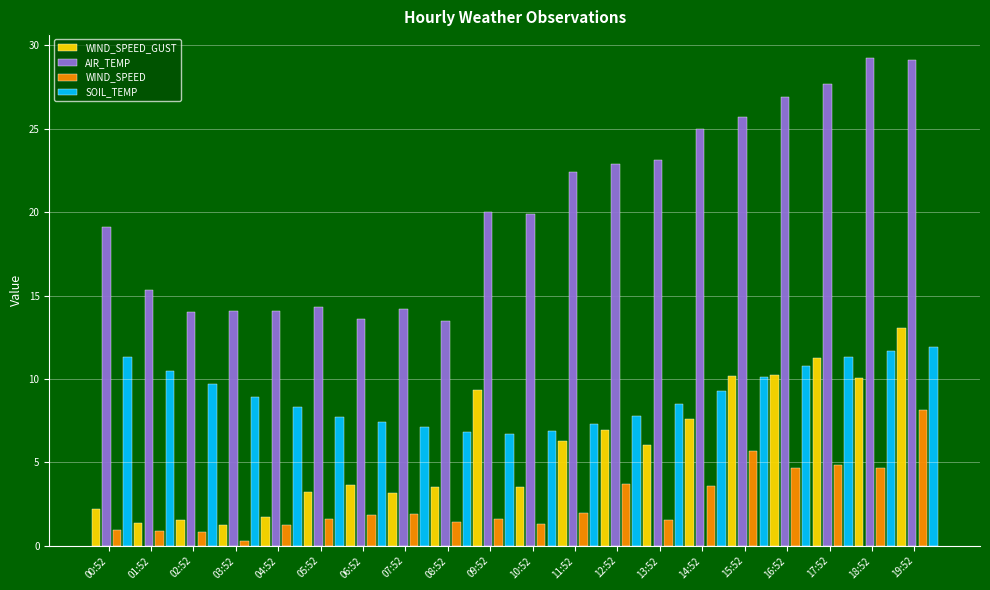

Is the value of WIND_SPEED at 02:52 greater than the value of SOIL_TEMP at 07:52?

No